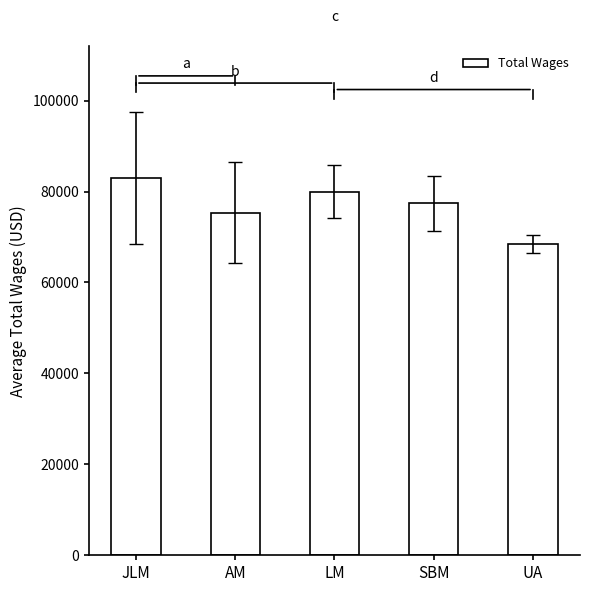

The value at UA is 68523.0. True or false?

True